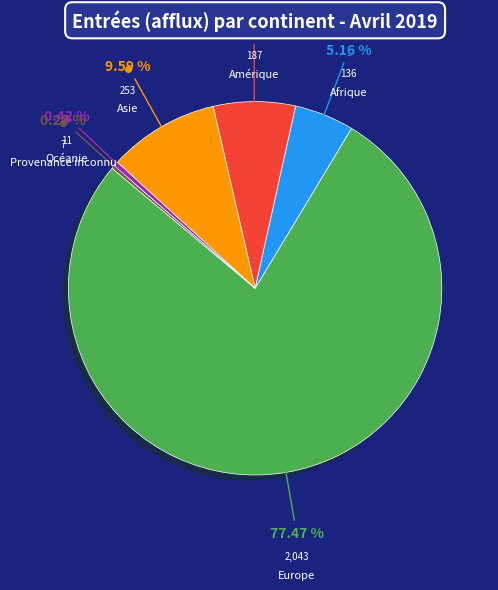

To the nearest percent, what is the average slice percentage?

17%